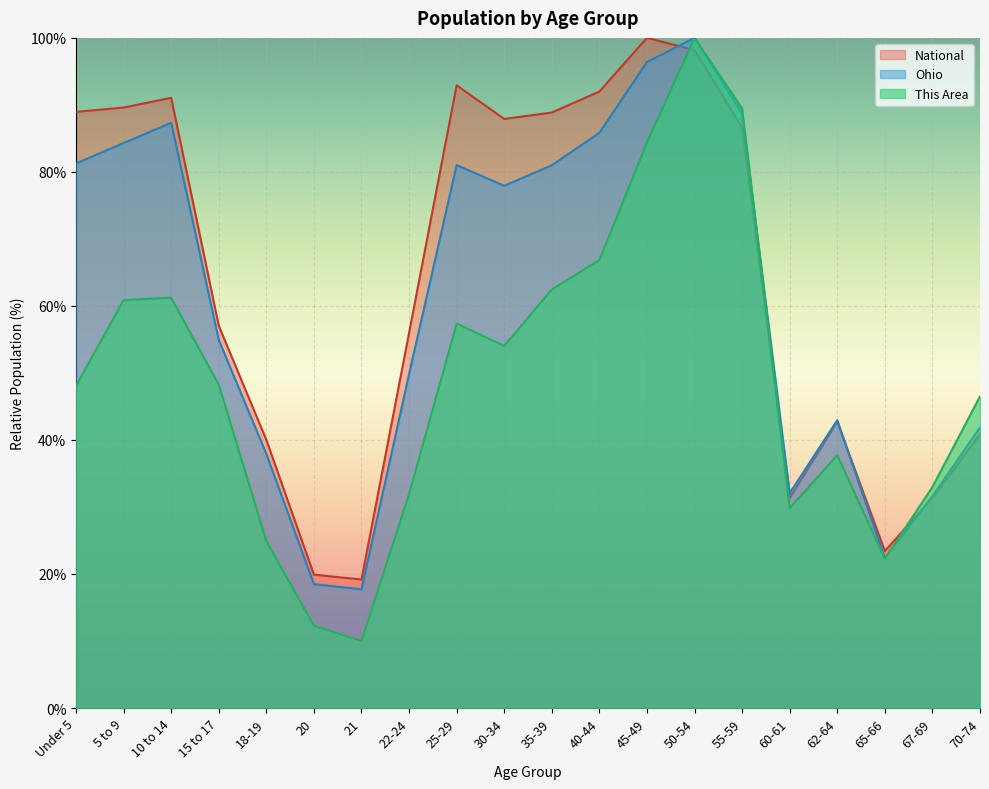

Between which two adjacent categories do National and Ohio first intersect?

45-49 and 50-54